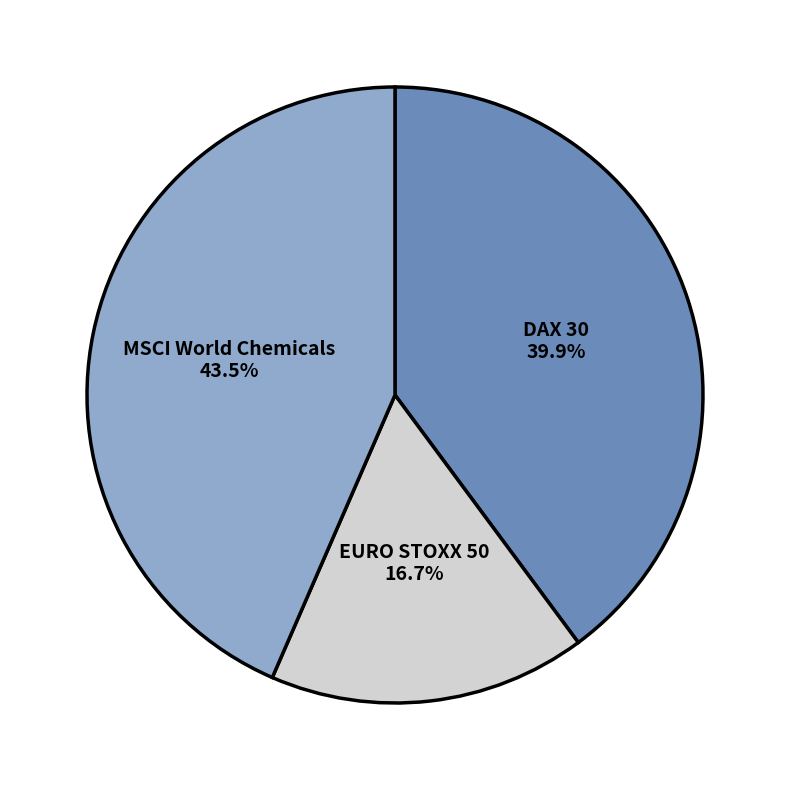

Combined, what portion of the pie is EURO STOXX 50 and DAX 30?

56.5%